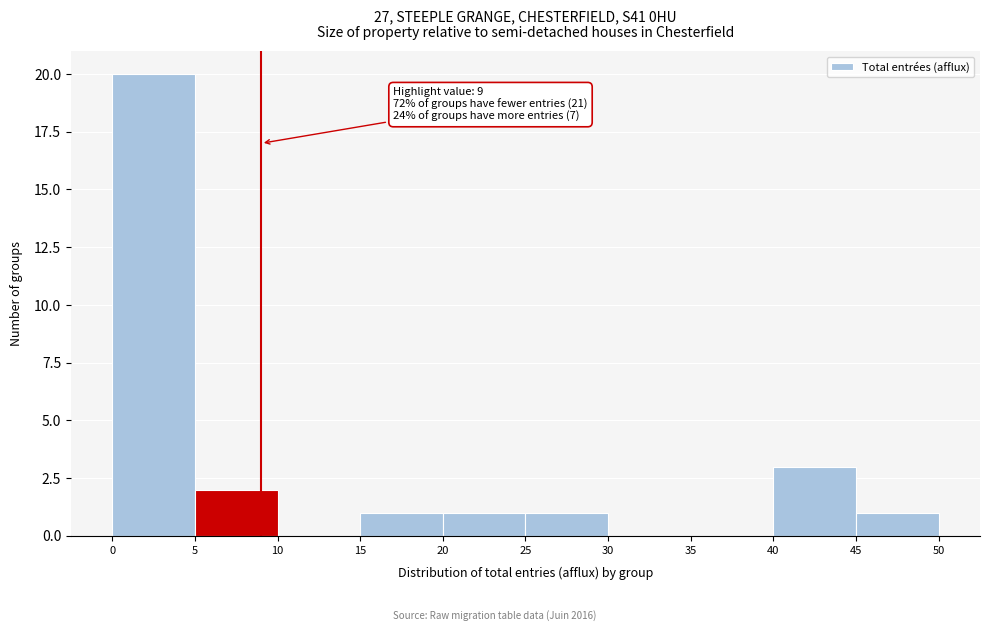

Over which range of the x-axis is the bar tallest?

0 to 5